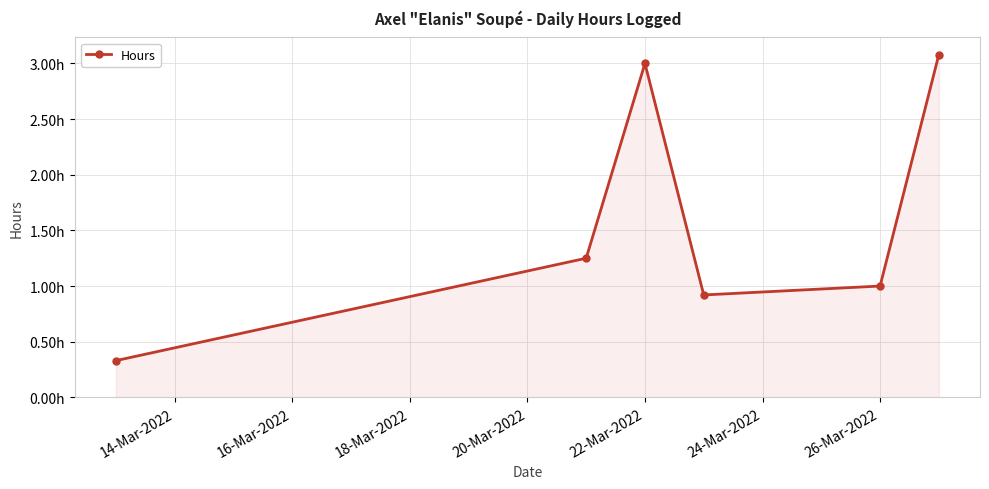

Does the chart have visible grid lines?

Yes